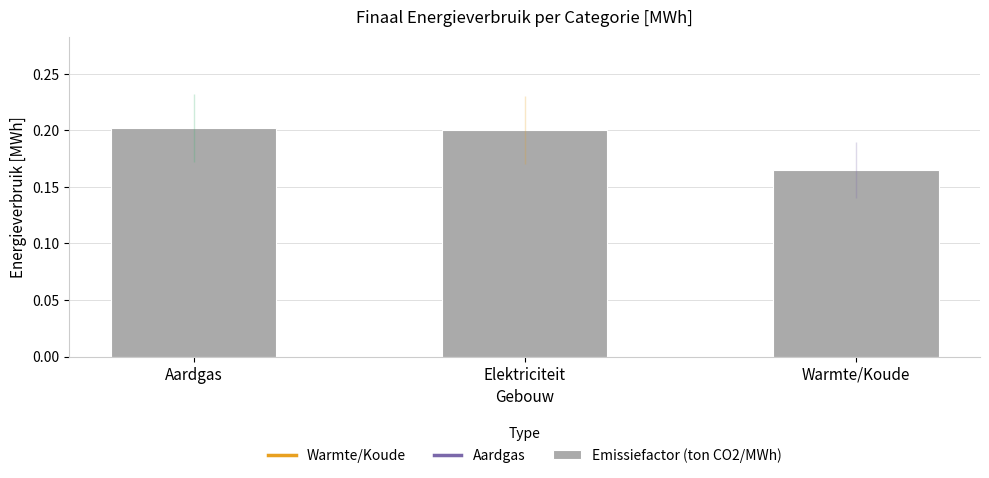

Does the chart contain any negative values?

No